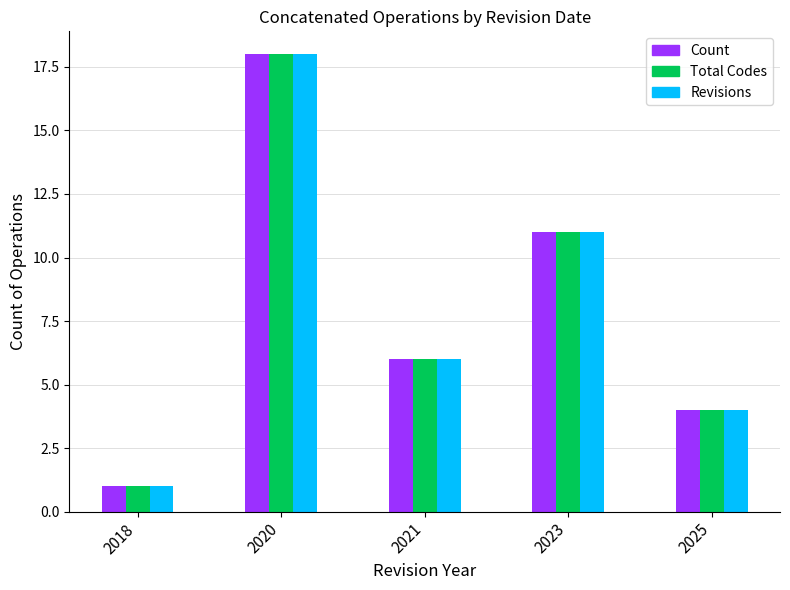

Reading left to right, extract all data points from this chart.

Count: 2018=1	2020=18	2021=6	2023=11	2025=4
Total Codes: 2018=1	2020=18	2021=6	2023=11	2025=4
Revisions: 2018=1	2020=18	2021=6	2023=11	2025=4